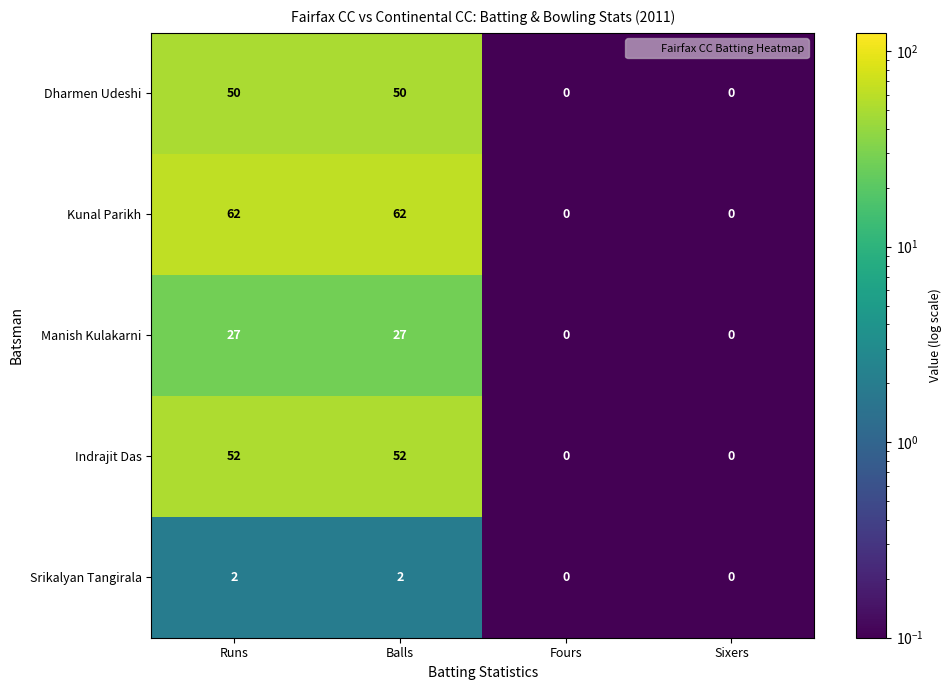

Rank the series by their maximum value, from highest to lowest.

Kunal Parikh, Indrajit Das, Dharmen Udeshi, Manish Kulakarni, Srikalyan Tangirala